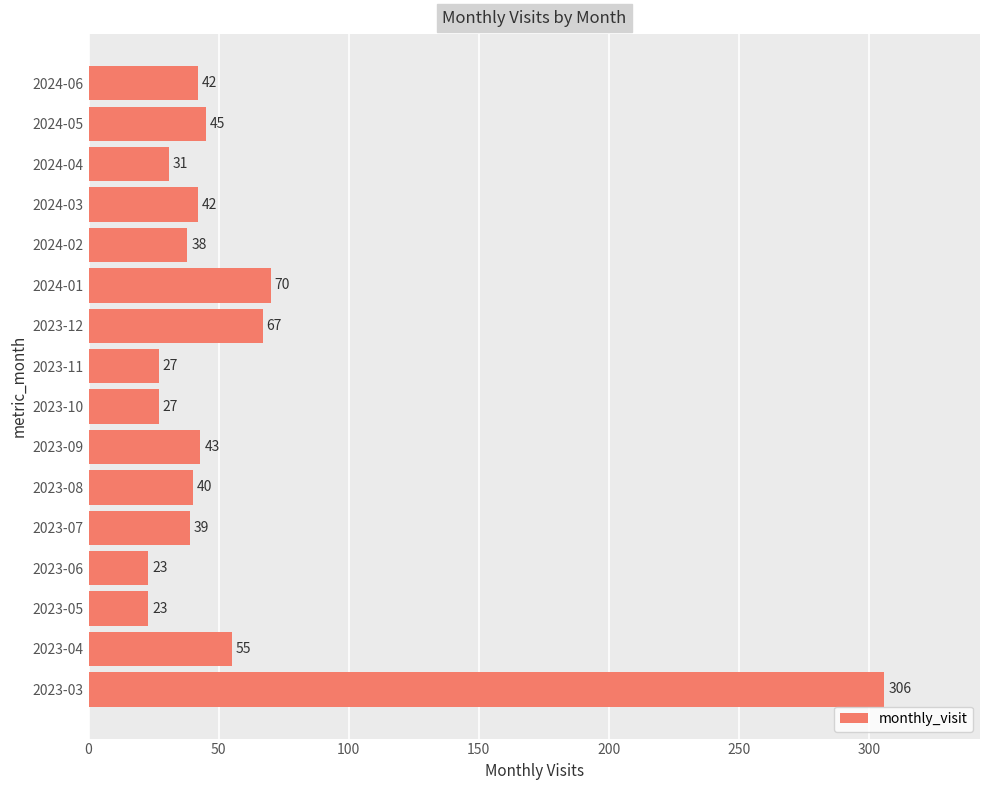

The value at 2023-03 is 512. True or false?

False